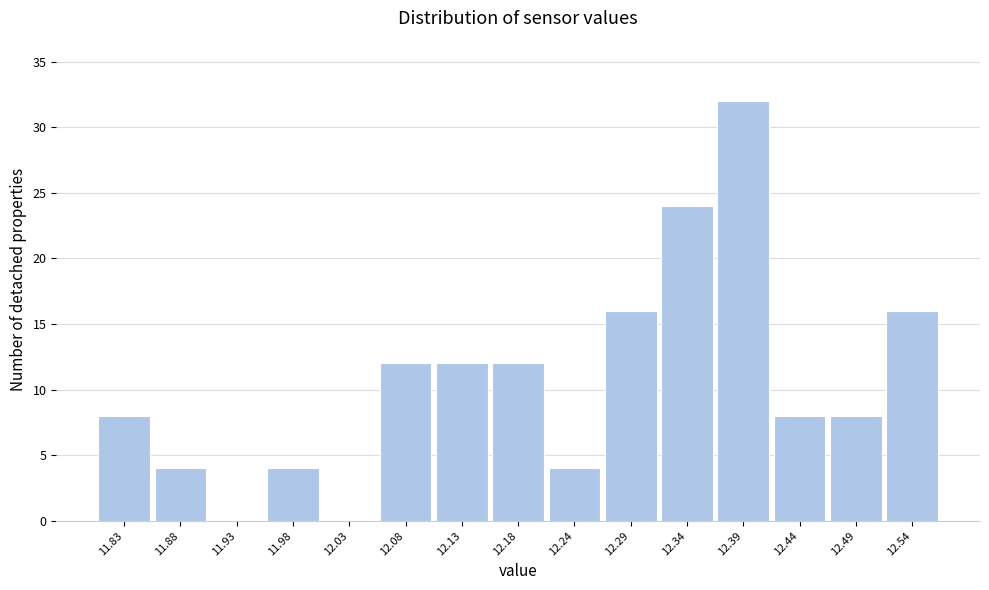

Reading right to left, list all the values displayed in this chart.

12.54=16	12.49=8	12.44=8	12.39=32	12.34=24	12.29=16	12.24=4	12.18=12	12.13=12	12.08=12	12.03=0	11.98=4	11.93=0	11.88=4	11.83=8